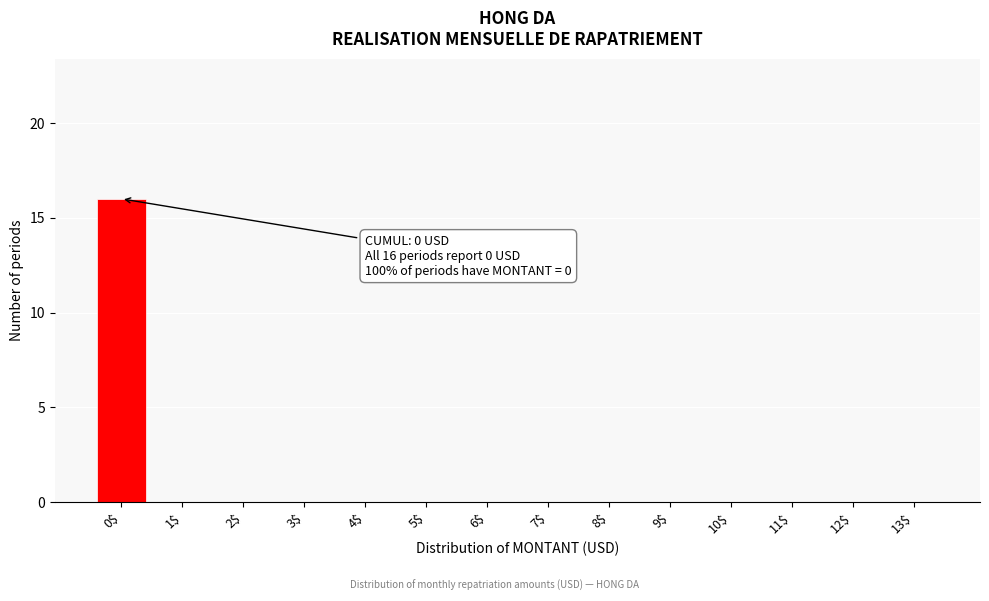

The value at 3$ is 0. True or false?

True